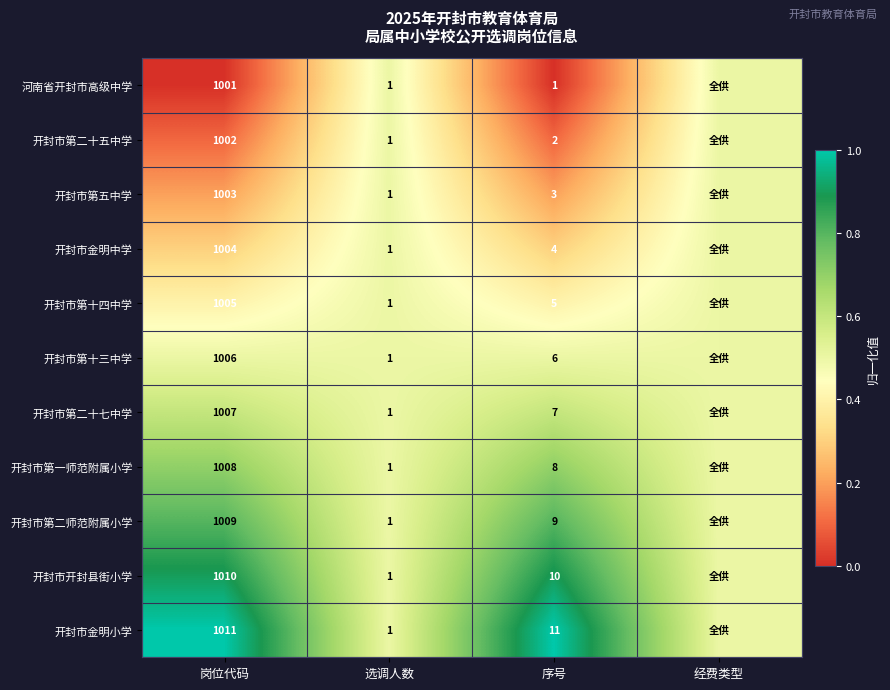

At 岗位代码, list the series in order from largest to smallest.

开封市金明小学, 开封市开封县街小学, 开封市第二师范附属小学, 开封市第一师范附属小学, 开封市第二十七中学, 开封市第十三中学, 开封市第十四中学, 开封市金明中学, 开封市第五中学, 开封市第二十五中学, 河南省开封市高级中学